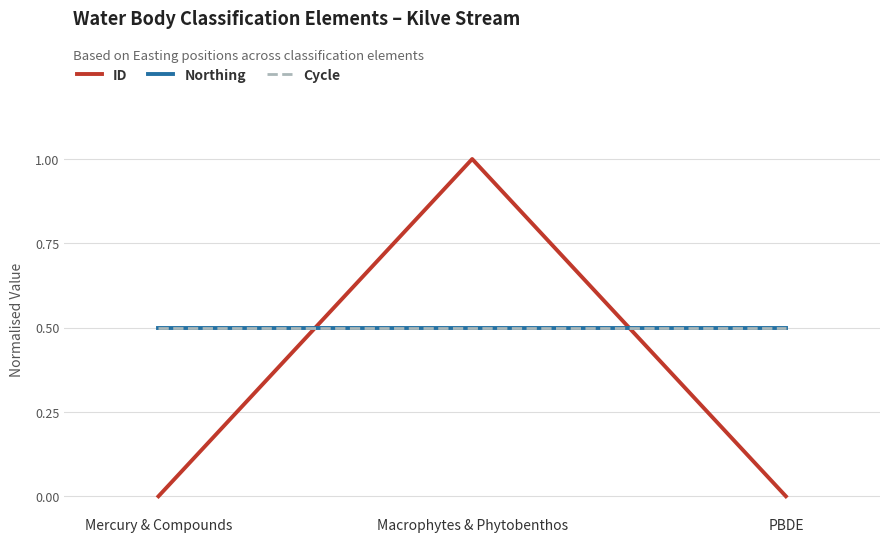

Is this an area chart (filled region under the line)?

No